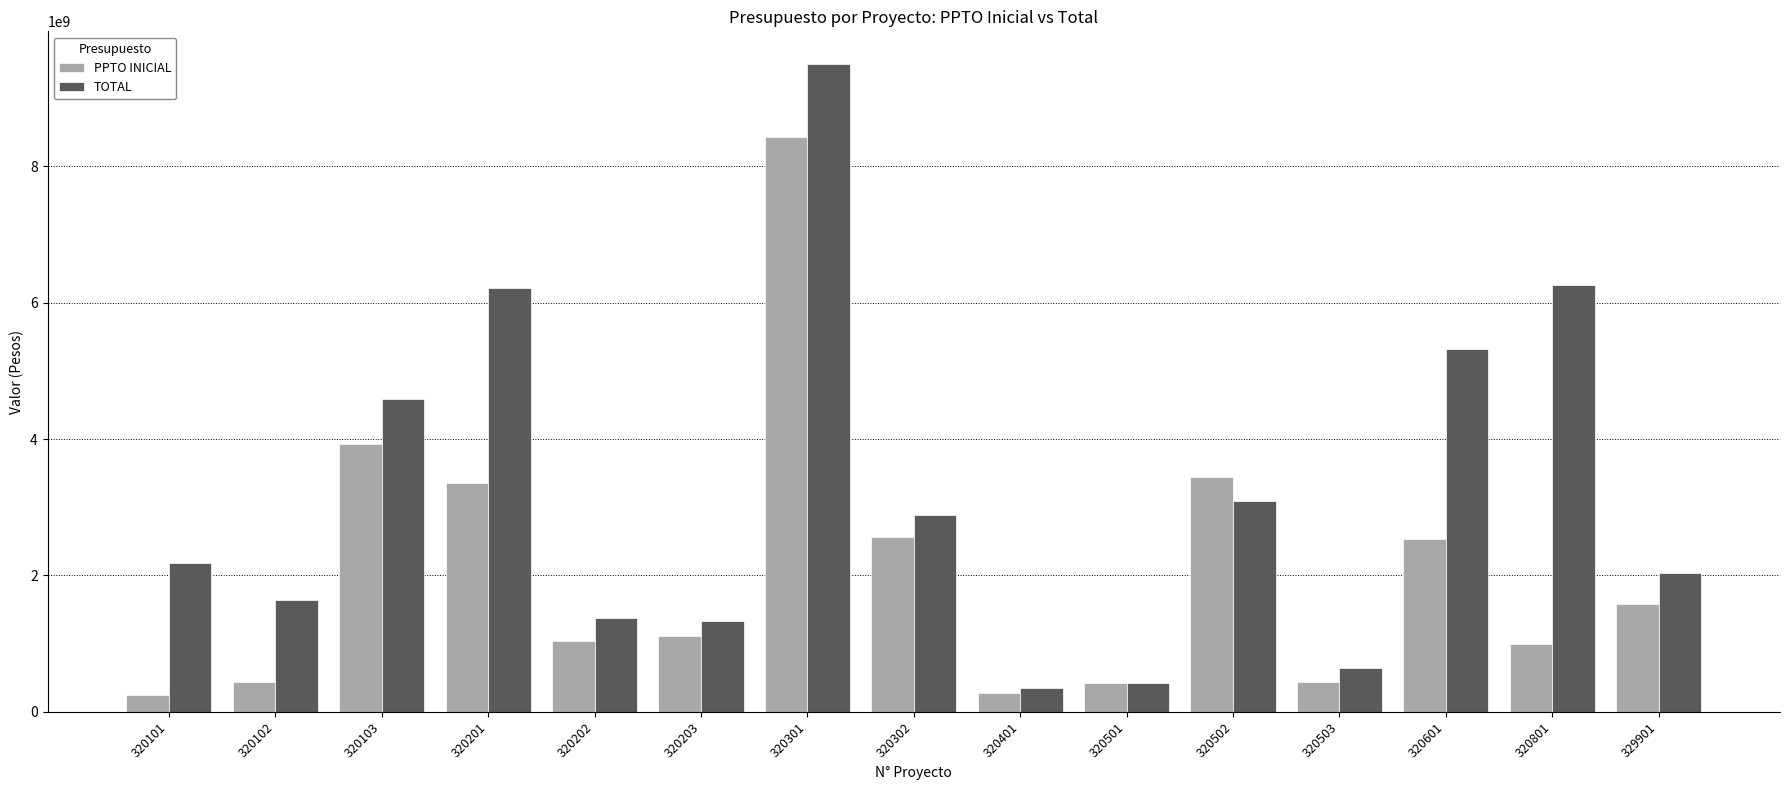

Rank the series at 320203 from highest to lowest value.

TOTAL, PPTO INICIAL